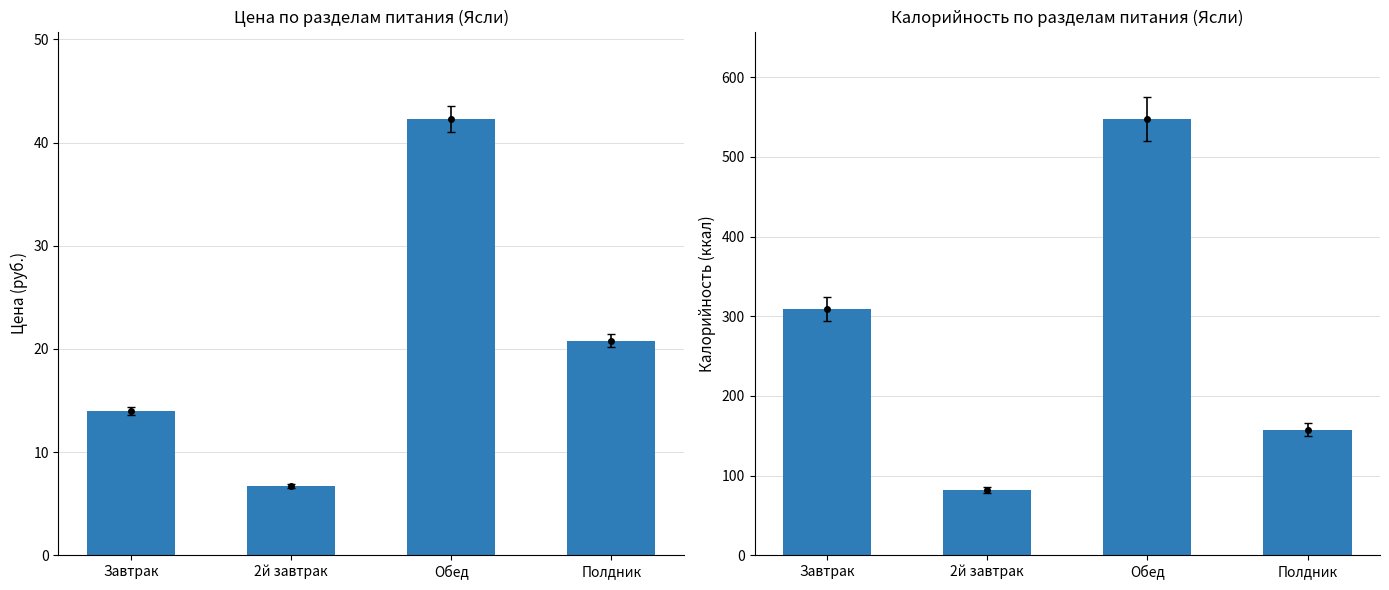

Reading left to right, list all the values displayed in this chart.

Цена (Ясли): Завтрак=14.0	2й завтрак=6.7	Обед=42.3	Полдник=20.8
Калорийность (Ясли): Завтрак=308.9	2й завтрак=82.0	Обед=547.9	Полдник=157.8